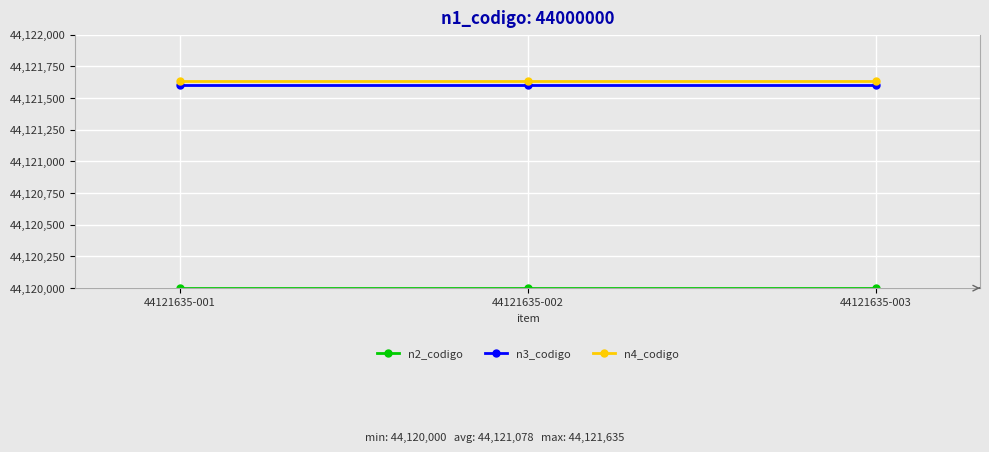

What is the value of the n3_codigo point at the 3rd from the left?

44121600